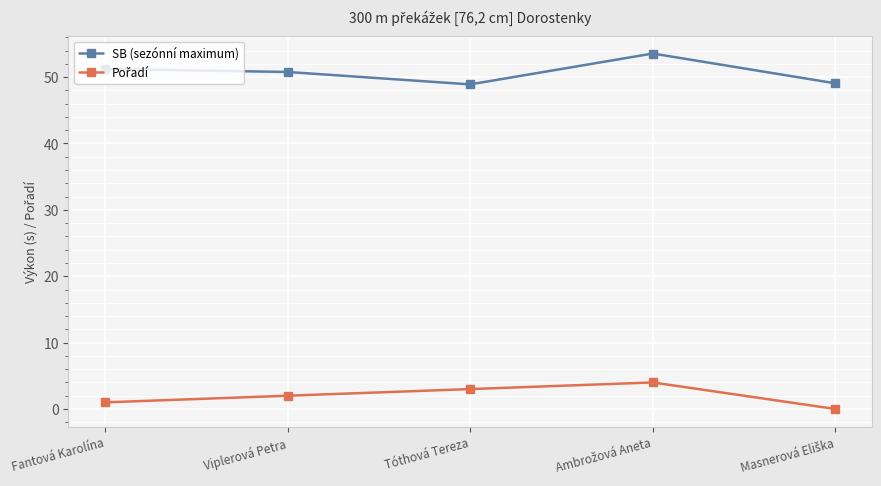

At how many categories does at least one series exceed 39?

5